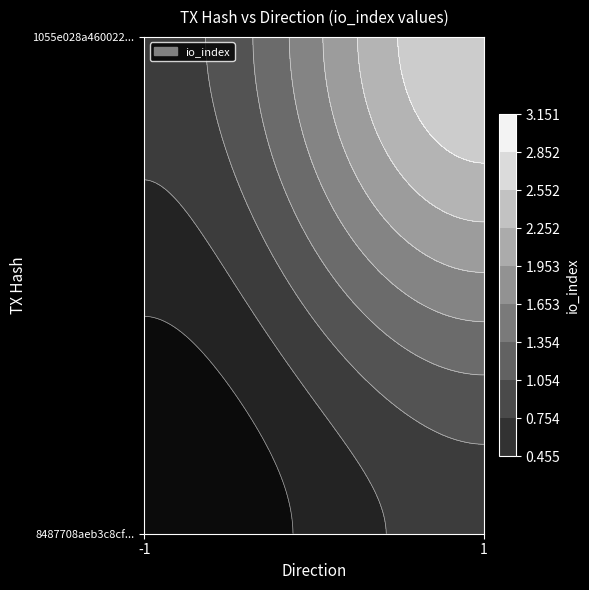

The value of 1055e028a460022d34d3b4396c6c99579b5270c at direction_-1 is 3. True or false?

False